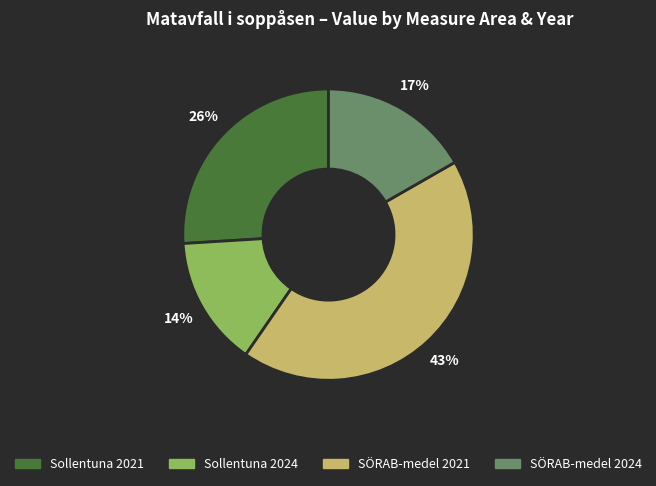

To the nearest percent, what is the average slice percentage?

25%